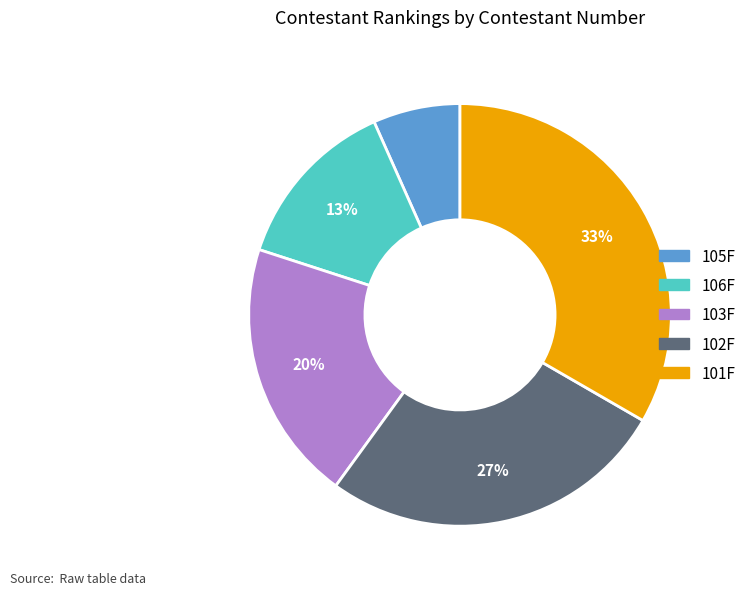

Is the sum of 101F and 106F greater than half?

No